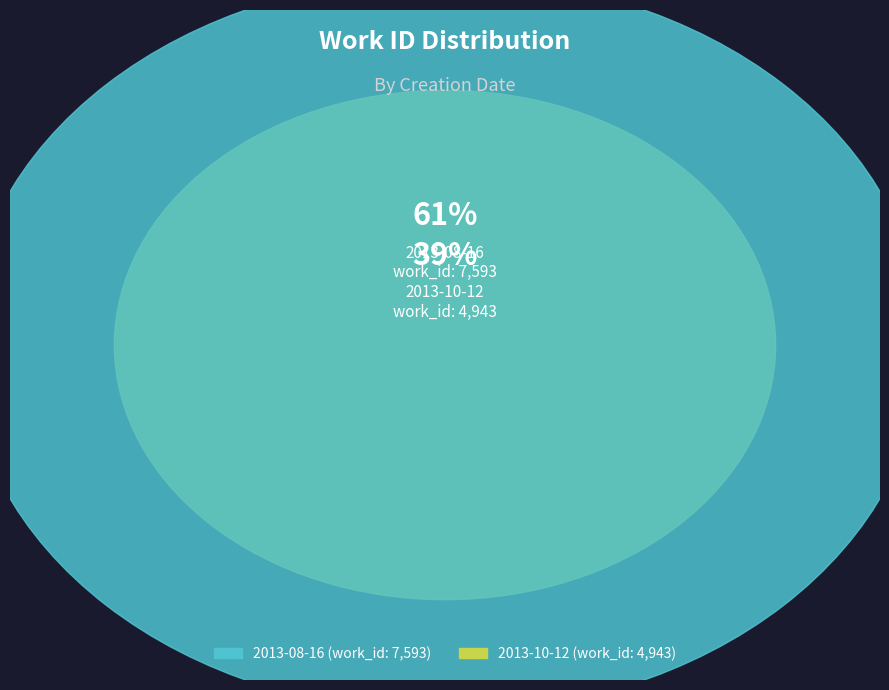

Is it true that 2013-08-16 is 48% of the pie?

False